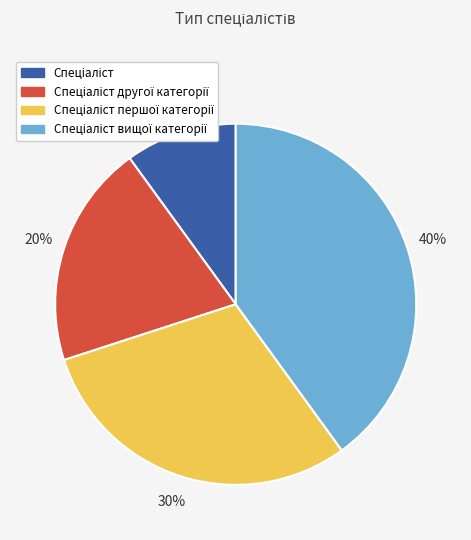

Does any single category account for the majority?

No